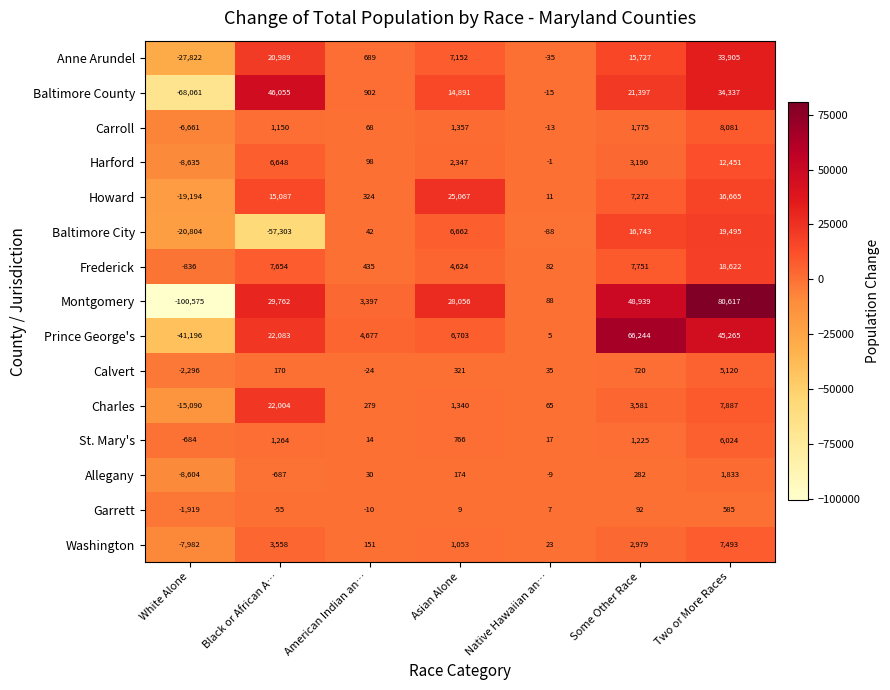

Which label corresponds to the smallest value in the chart?

White Alone